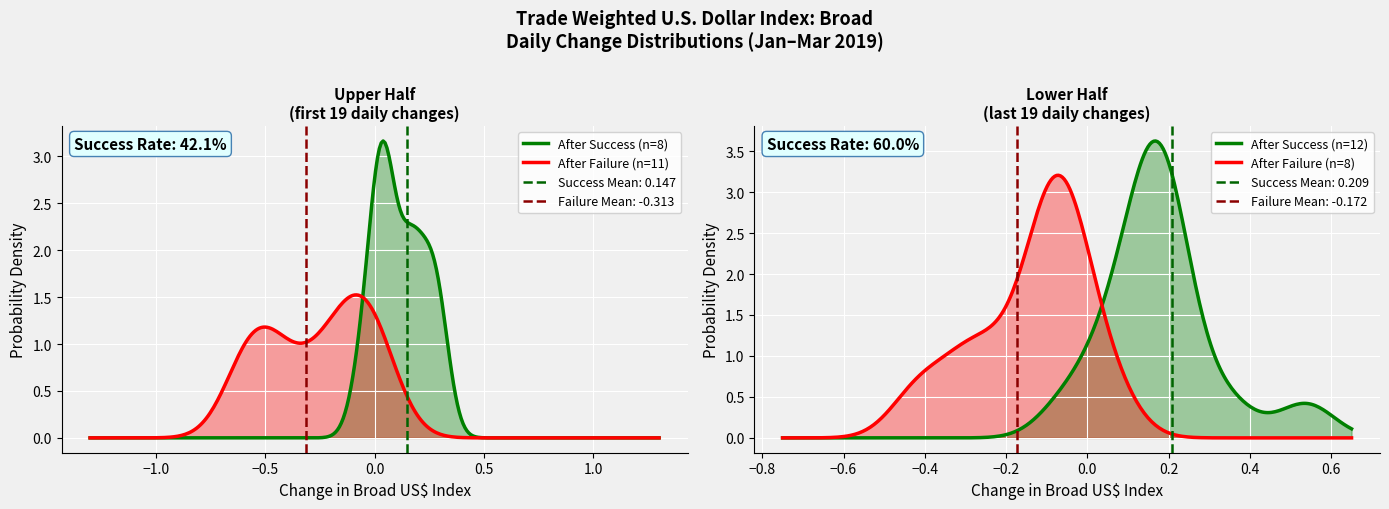

Which has a higher value, 1 or 19?

1